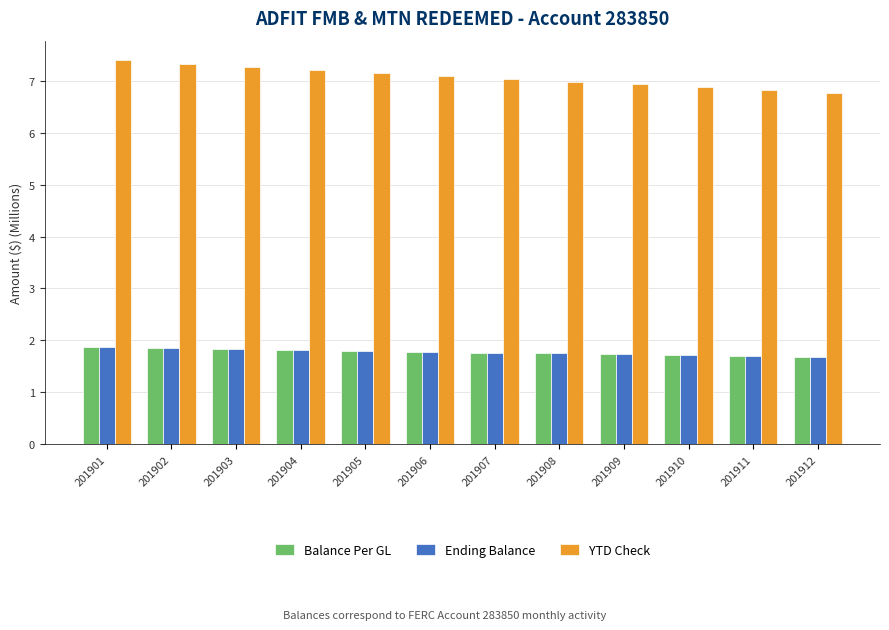

How many Ending Balance values are between 1 and 2?

12